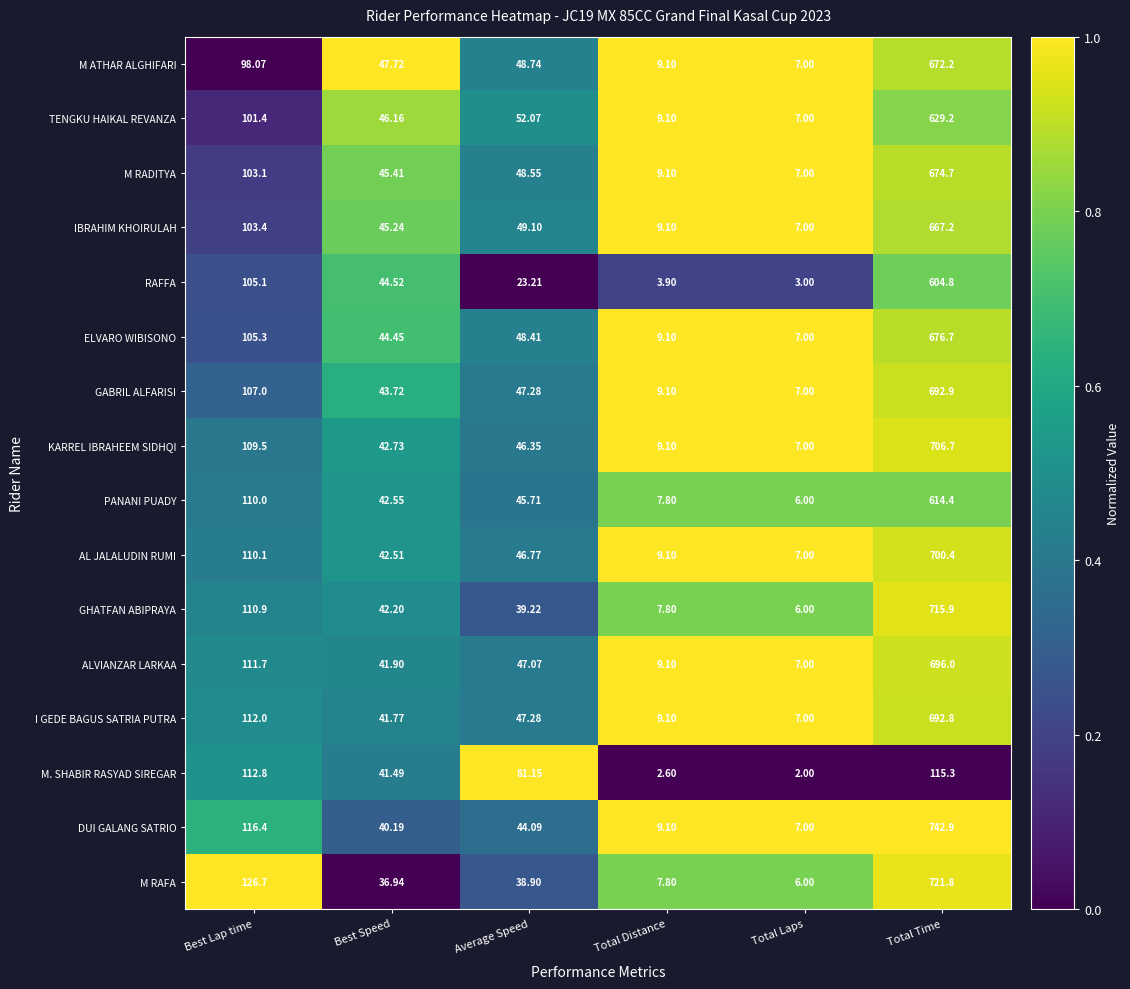

Rank the series at Total Time from lowest to highest value.

M. SHABIR RASYAD SIREGAR, RAFFA, PANANI PUADY, TENGKU HAIKAL REVANZA, IBRAHIM KHOIRULAH, M ATHAR ALGHIFARI, M RADITYA, ELVARO WIBISONO, I GEDE BAGUS SATRIA PUTRA, GABRIL ALFARISI, ALVIANZAR LARKAA, AL JALALUDIN RUMI, KARREL IBRAHEEM SIDHQI, GHATFAN ABIPRAYA, M RAFA, DUI GALANG SATRIO